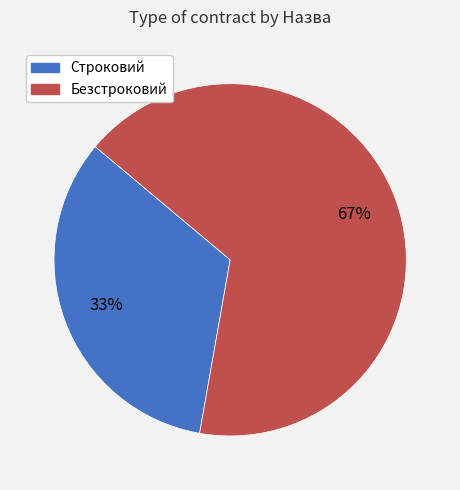

To the nearest percent, what is the combined percentage of Строковий and Безстроковий?

100%